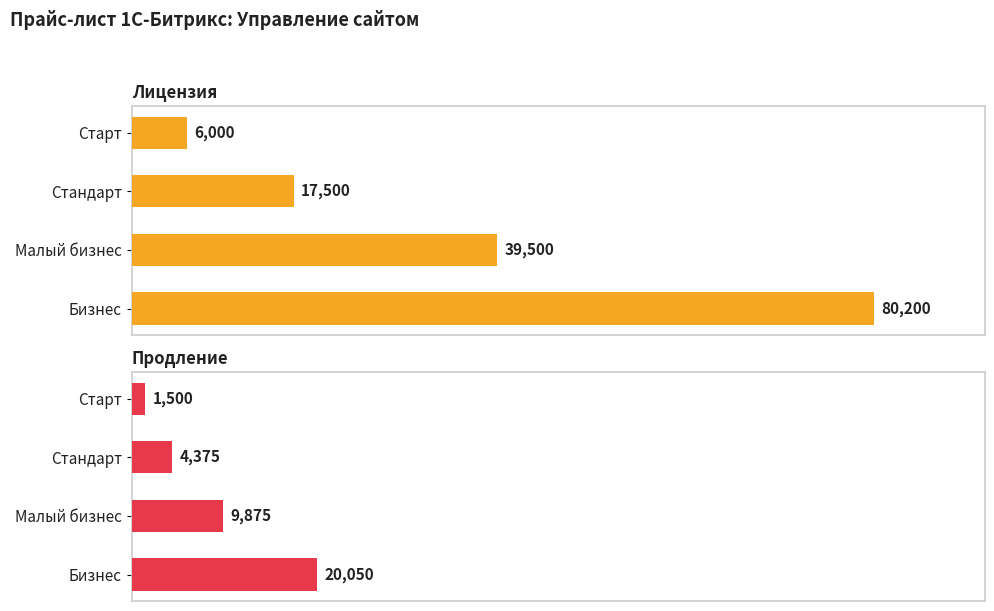

The value of Лицензия at Малый бизнес is 25897. True or false?

False